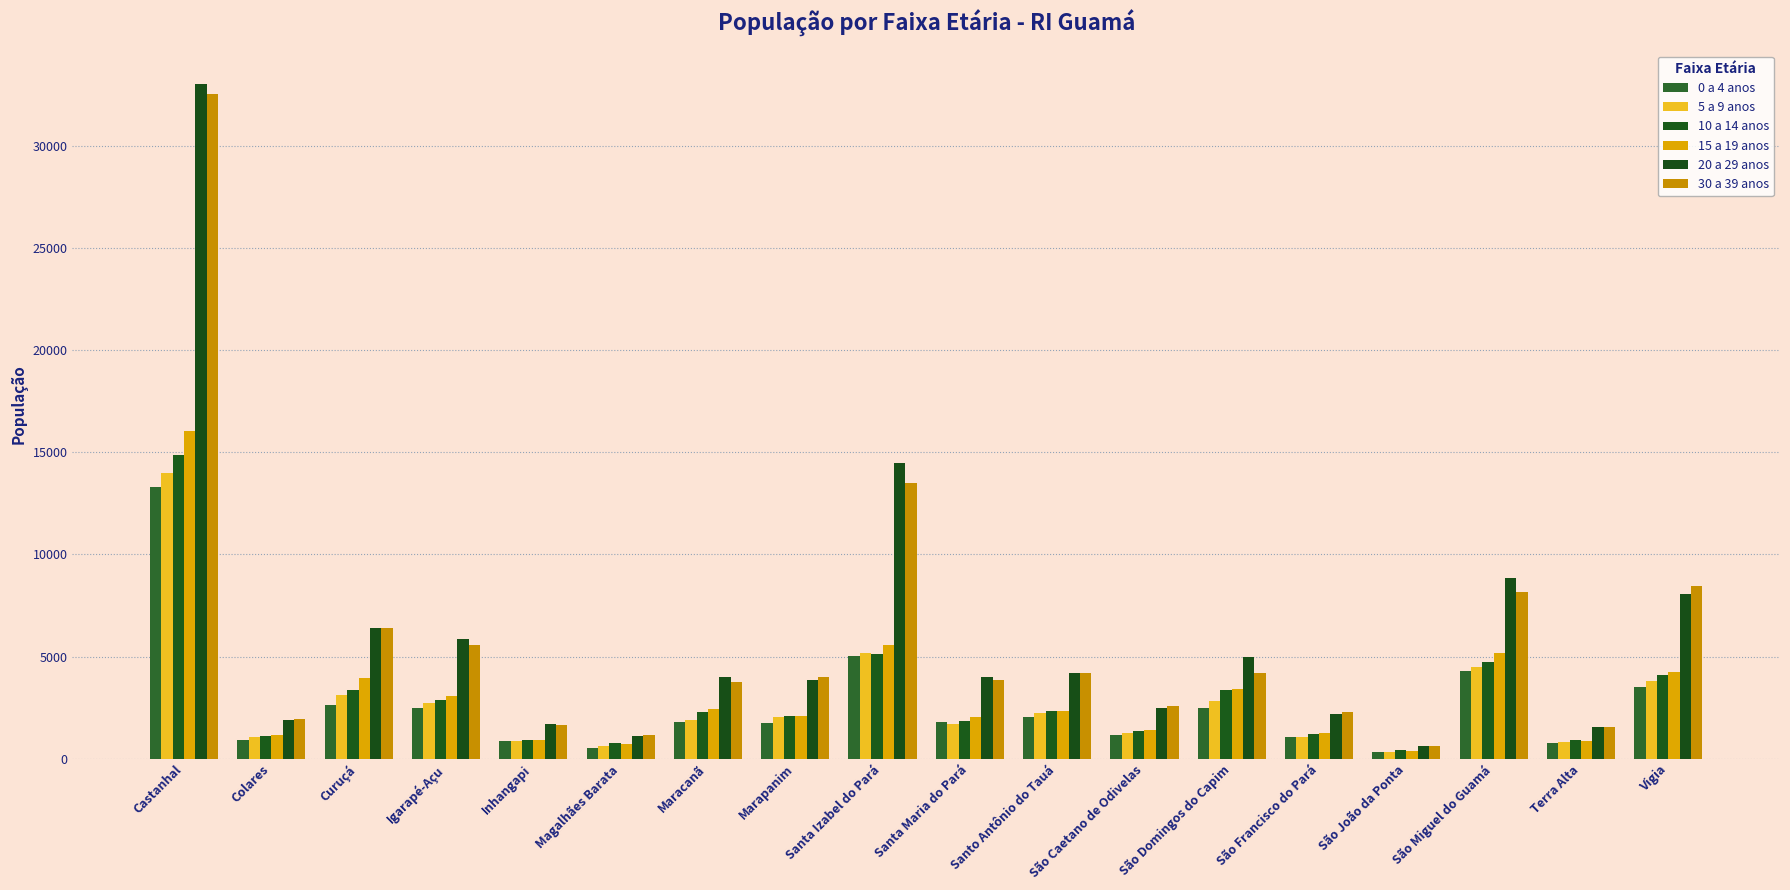

Is the value of 30 a 39 anos at São Miguel do Guamá greater than the value of 20 a 29 anos at São Domingos do Capim?

Yes